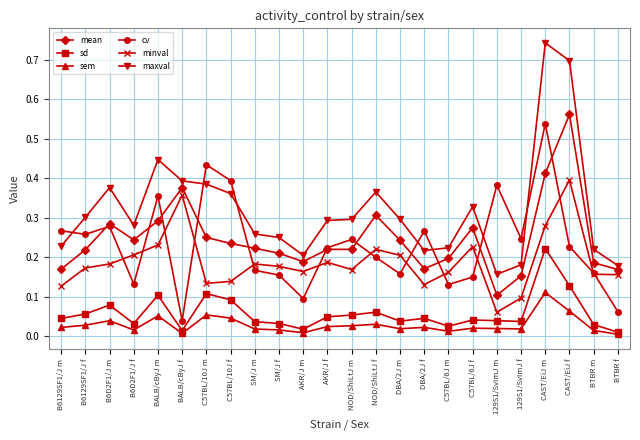

At B6D2F1/J m, list the series in order from largest to smallest.

maxval, mean, cv, minval, sd, sem